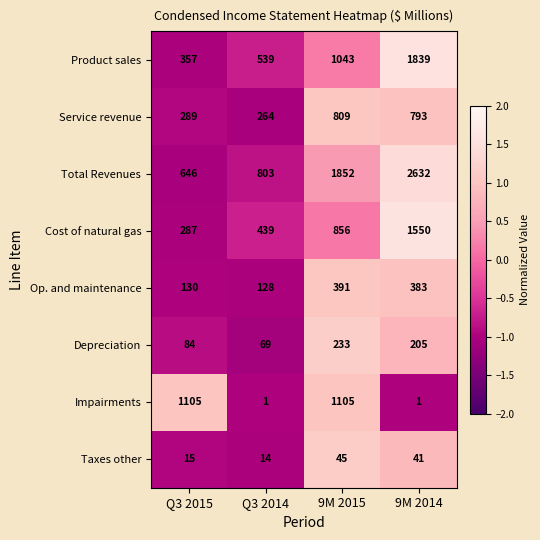

How many data points in Service revenue are less than 793?

2